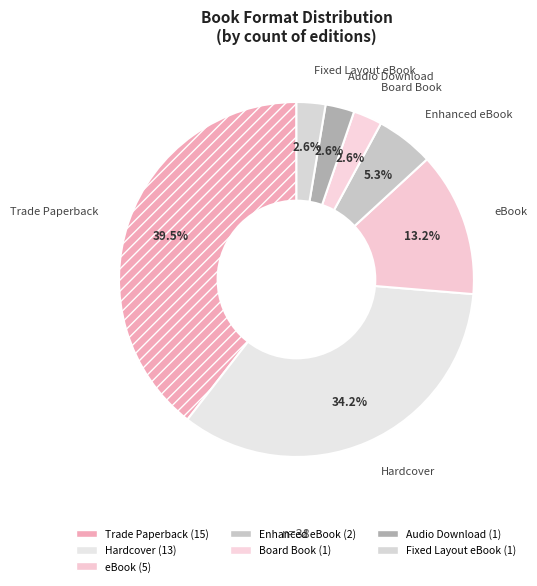

Does Audio Download account for over 50% of the chart?

No